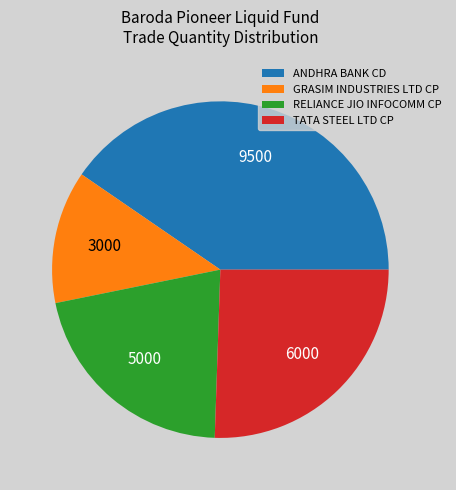

How many segments does this pie chart have?

4